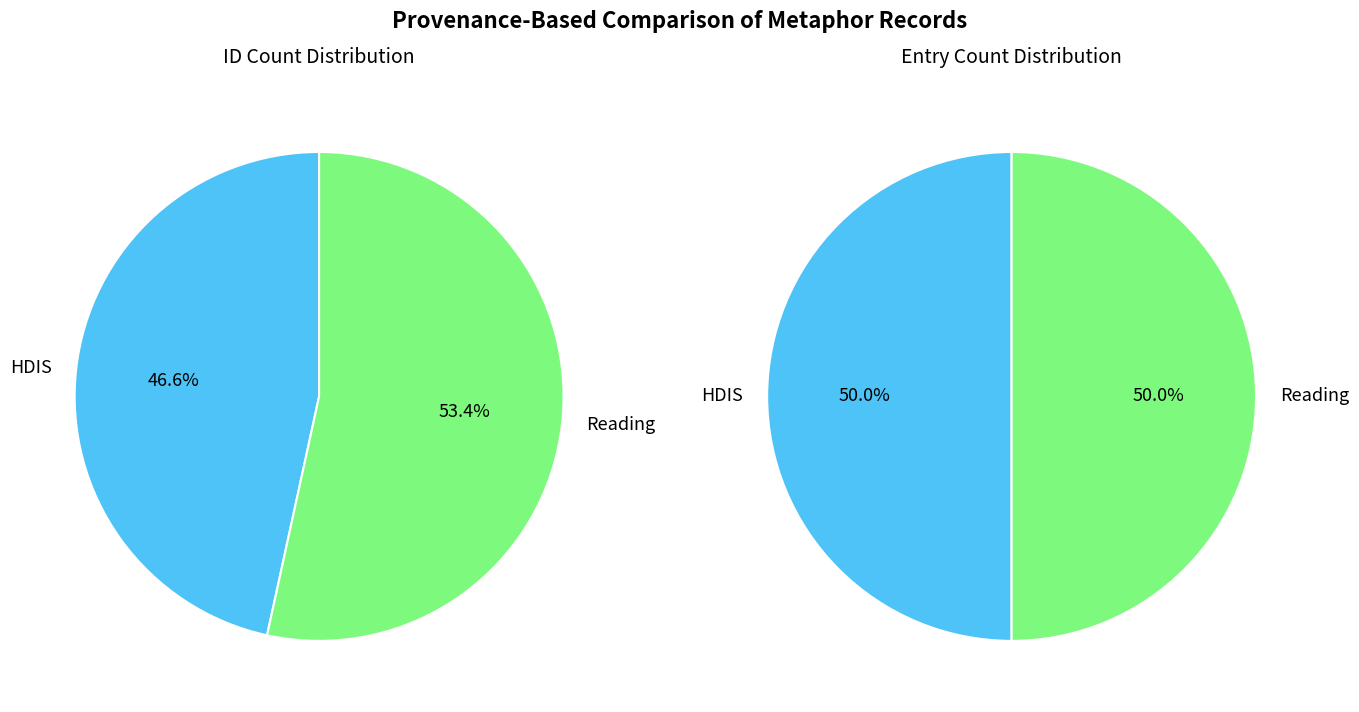

Is it true that 2 is 39% of the pie?

False